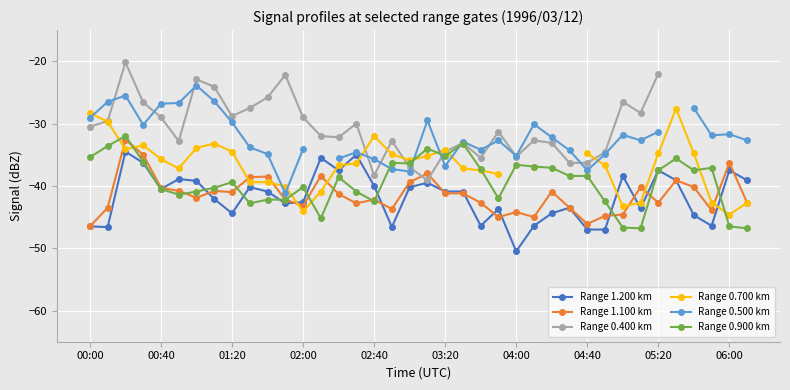

Is it true that Range 0.900 km equals -80.0 at 06:00?

False